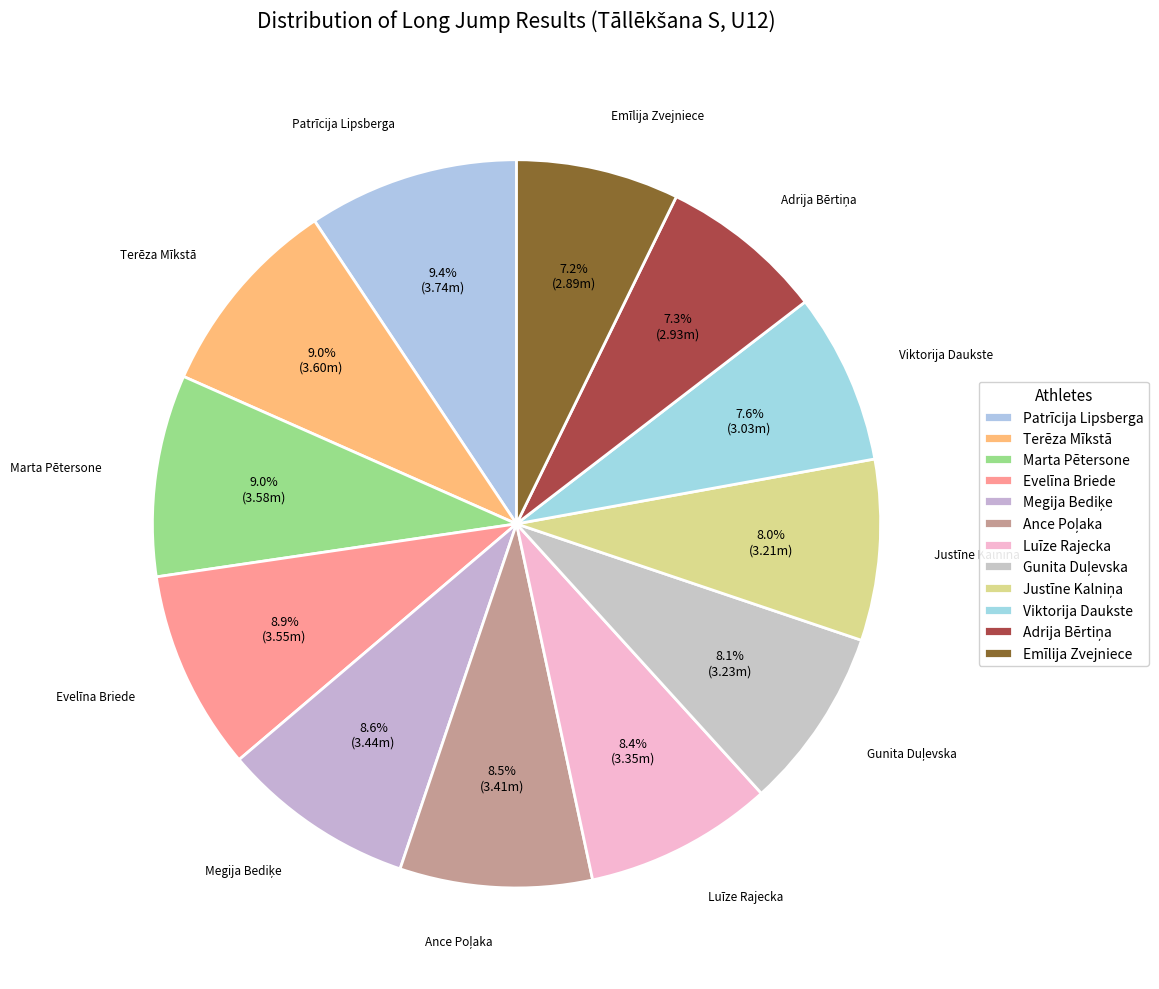

How many segments does this pie chart have?

12